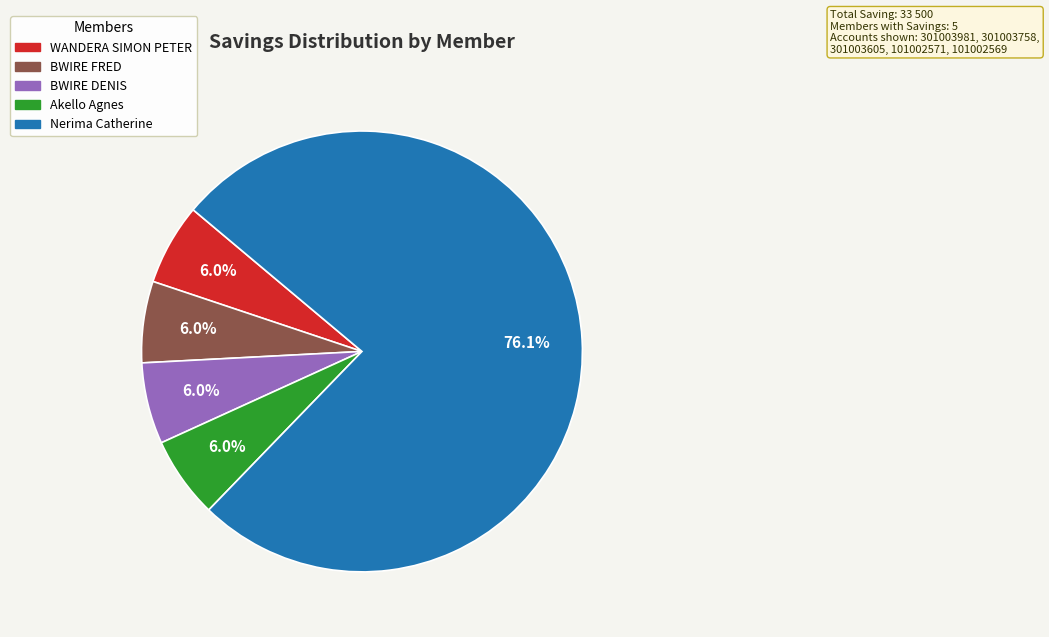

Count the number of slices in the pie.

5